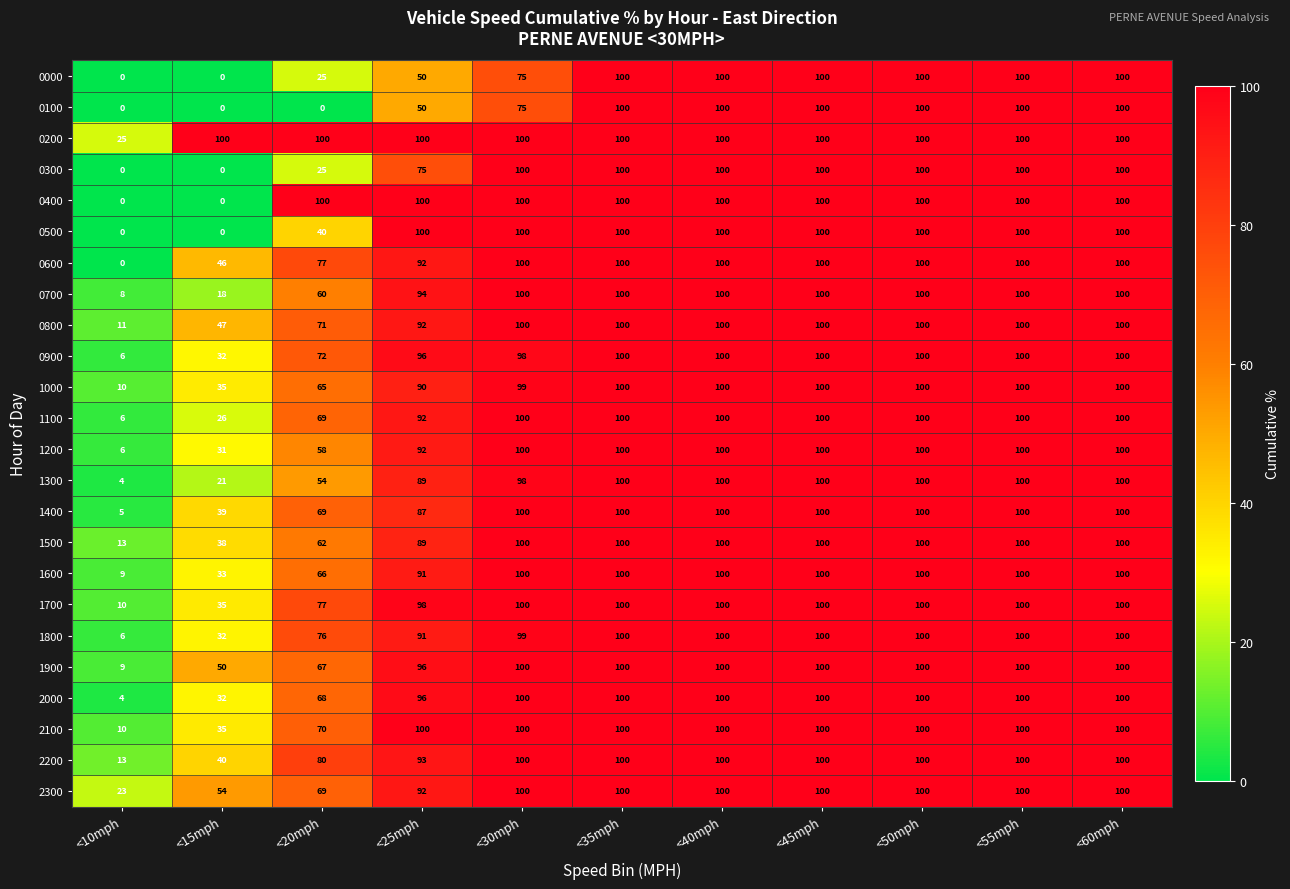

Which series has the largest total across all categories?

0200